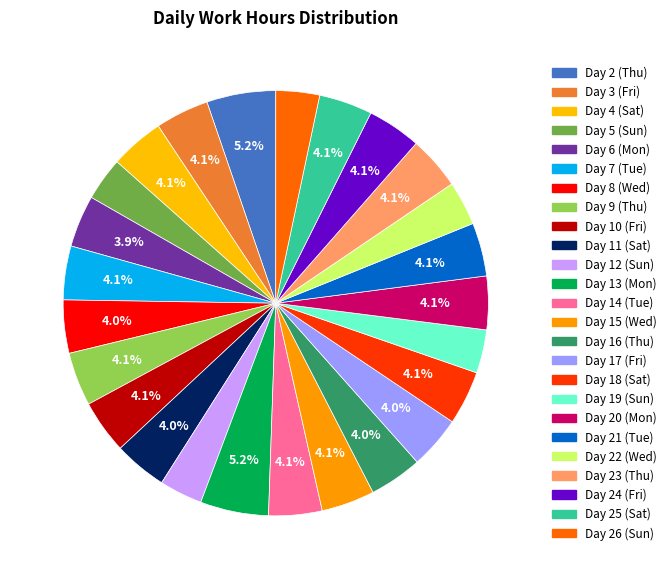

Is it true that Day 22 (Wed) is 1% of the pie?

False